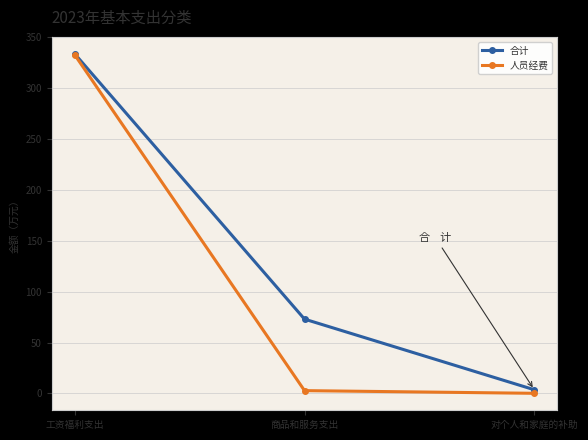

At which label does 人员经费 first exceed 2?

工资福利支出